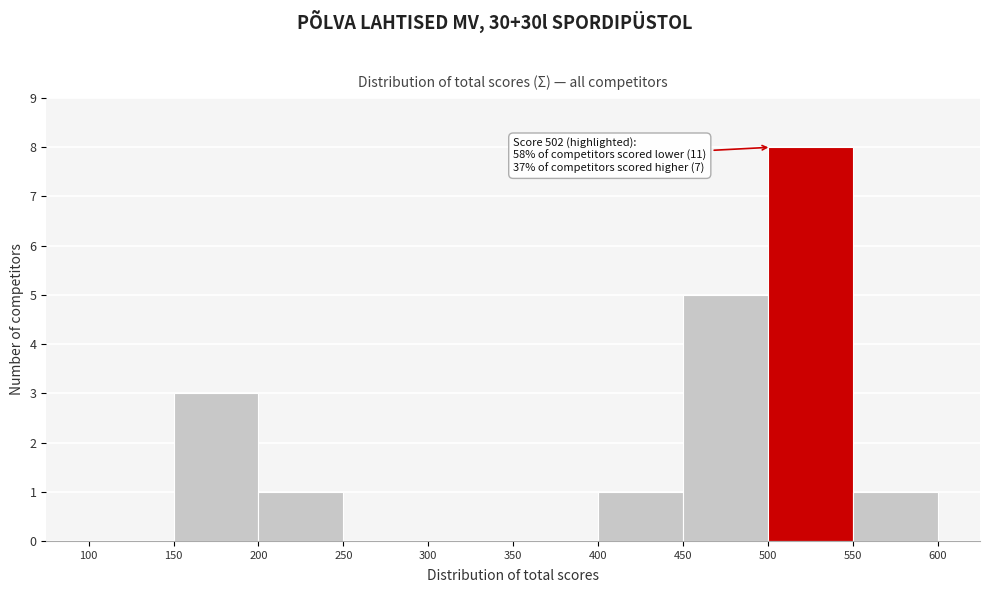

Which range on the x-axis has the tallest bar?

500 to 550